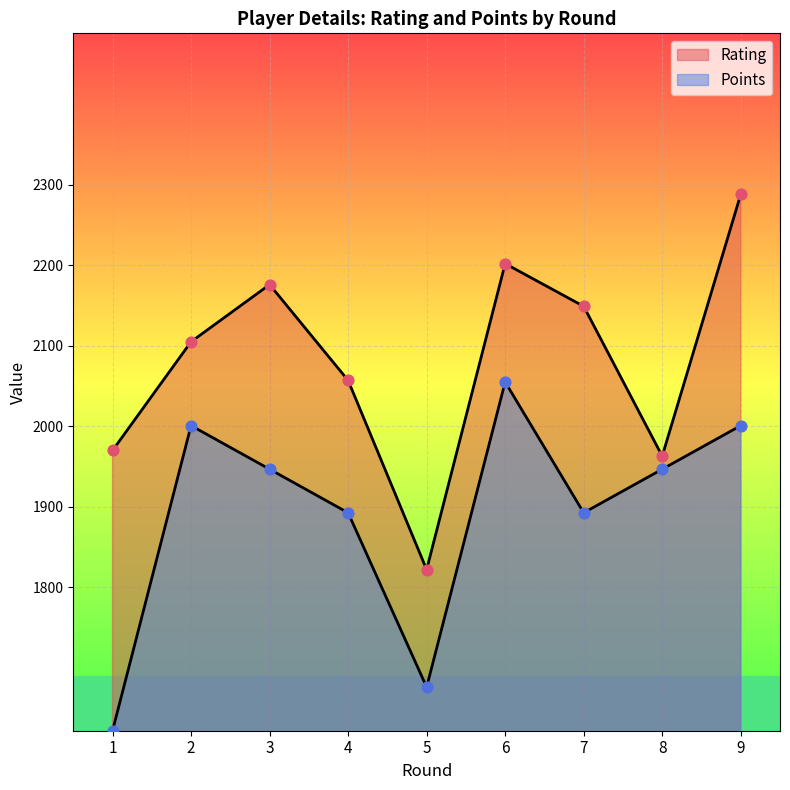

Which series contains the lowest Y value?

Points